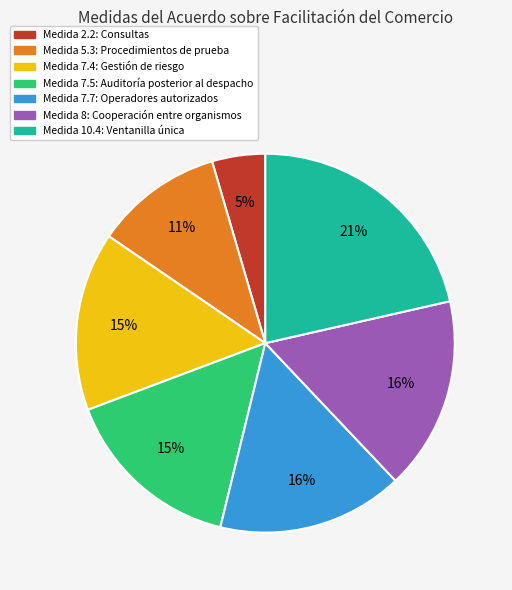

Is there any slice that represents more than half of the pie?

No